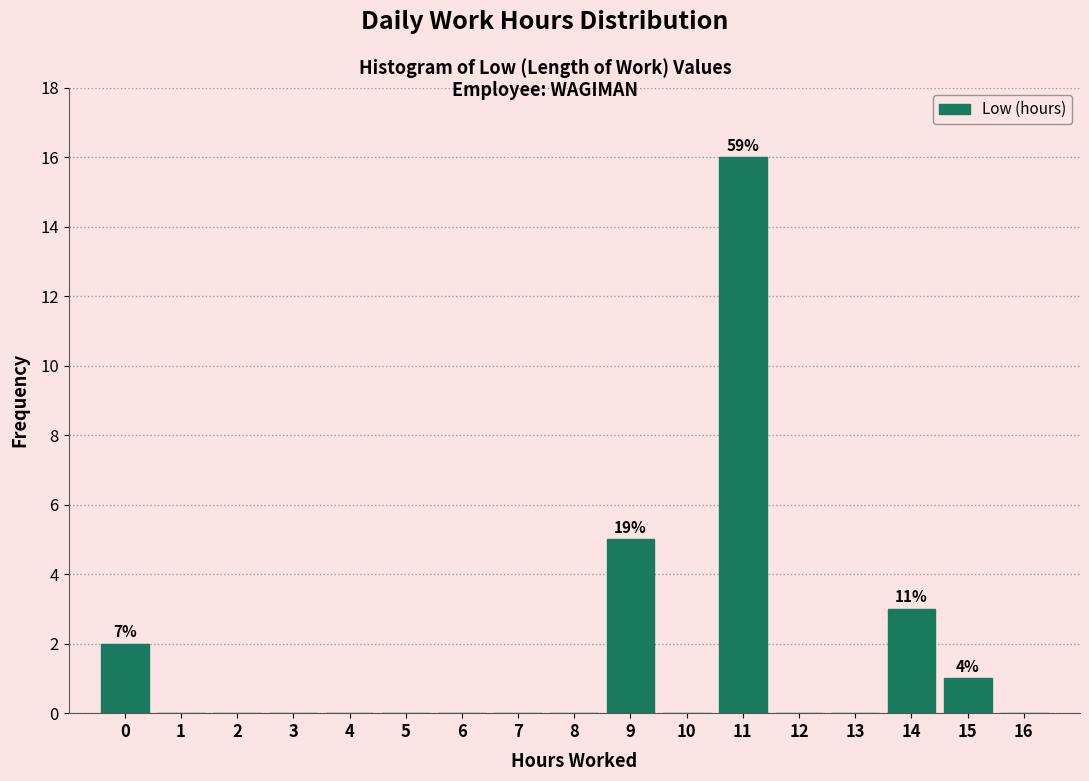

Reading right to left, list all the values displayed in this chart.

16=0	15=1	14=3	13=0	12=0	11=16	10=0	9=5	8=0	7=0	6=0	5=0	4=0	3=0	2=0	1=0	0=2